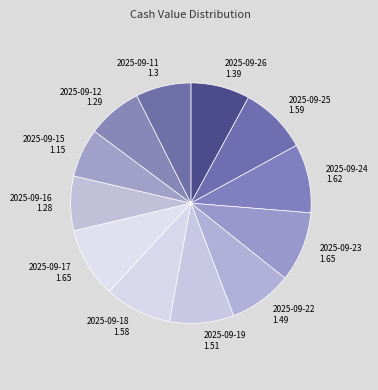

Combined, do 2025-09-22 1.49 and 2025-09-15 1.15 account for over 50%?

No